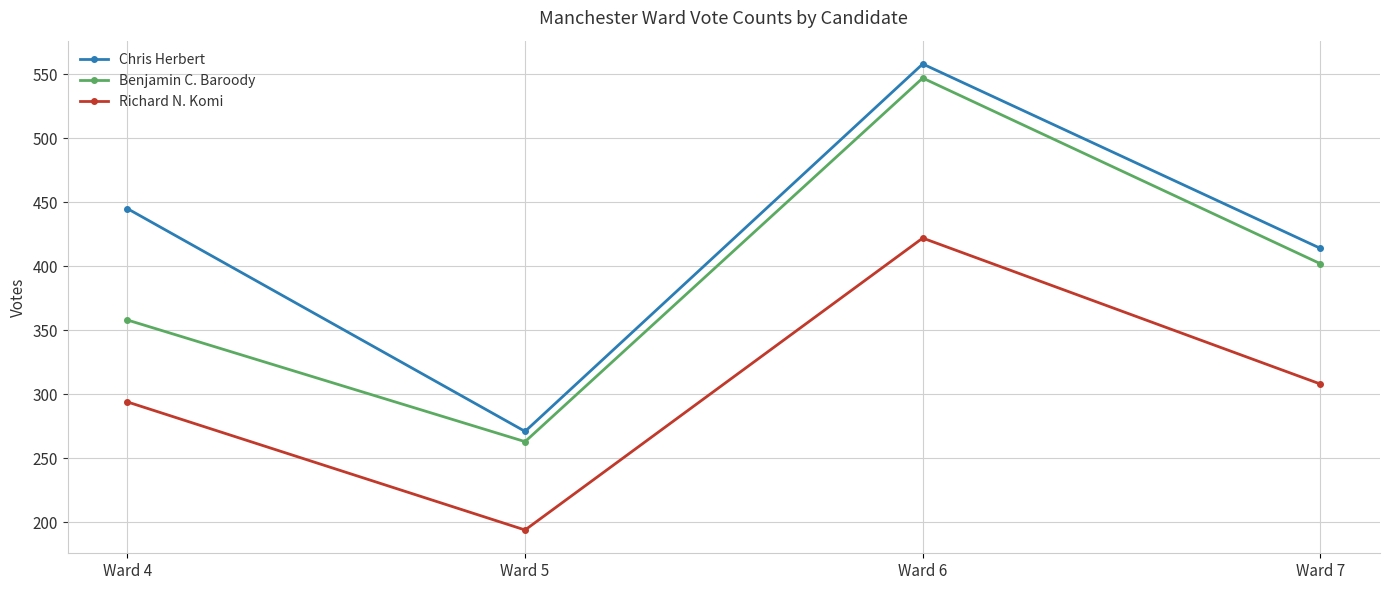

How many lines are shown in the chart?

3